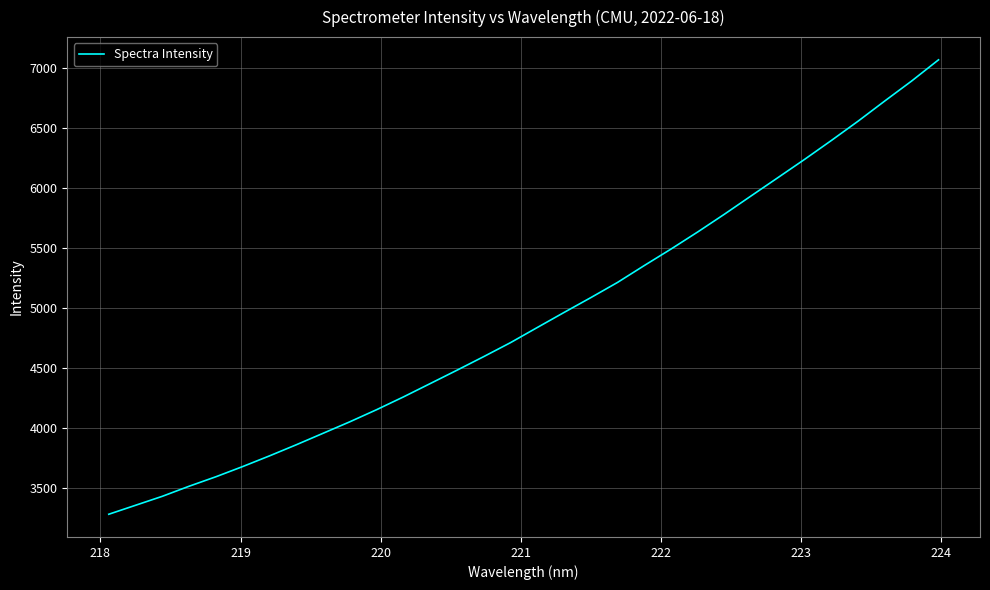

What is the maximum value shown in the chart?

7066.0